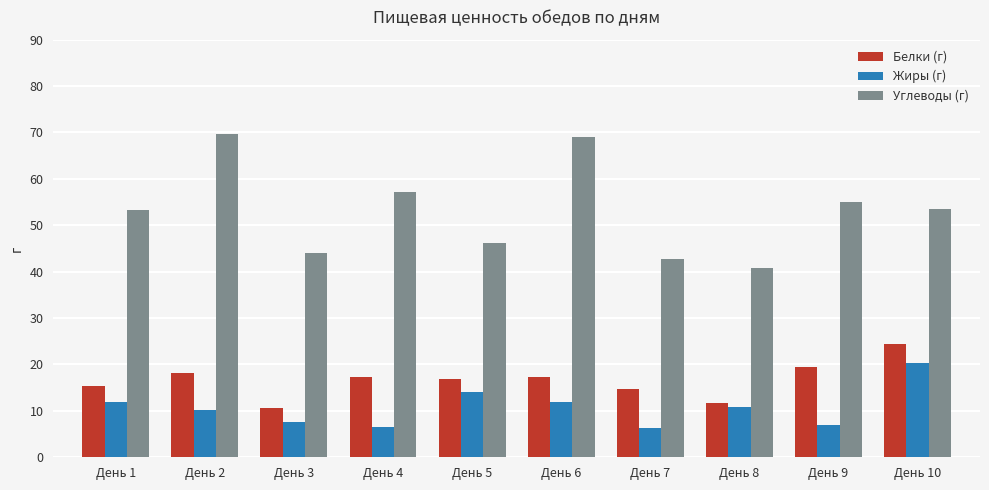

What are all the series names shown in the legend?

Белки (г), Жиры (г), Углеводы (г)